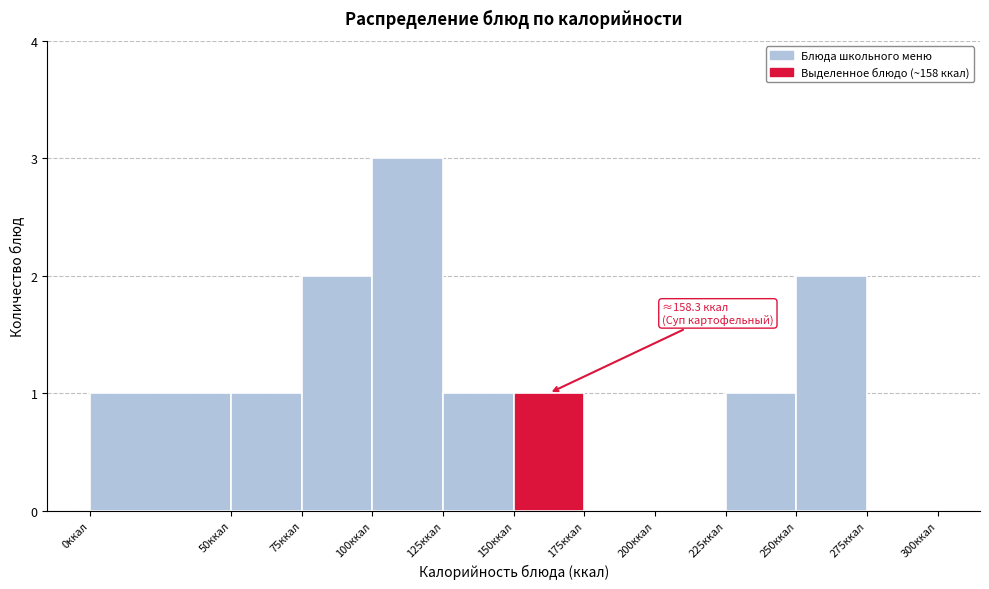

Which range on the x-axis has the tallest bar?

100 to 125